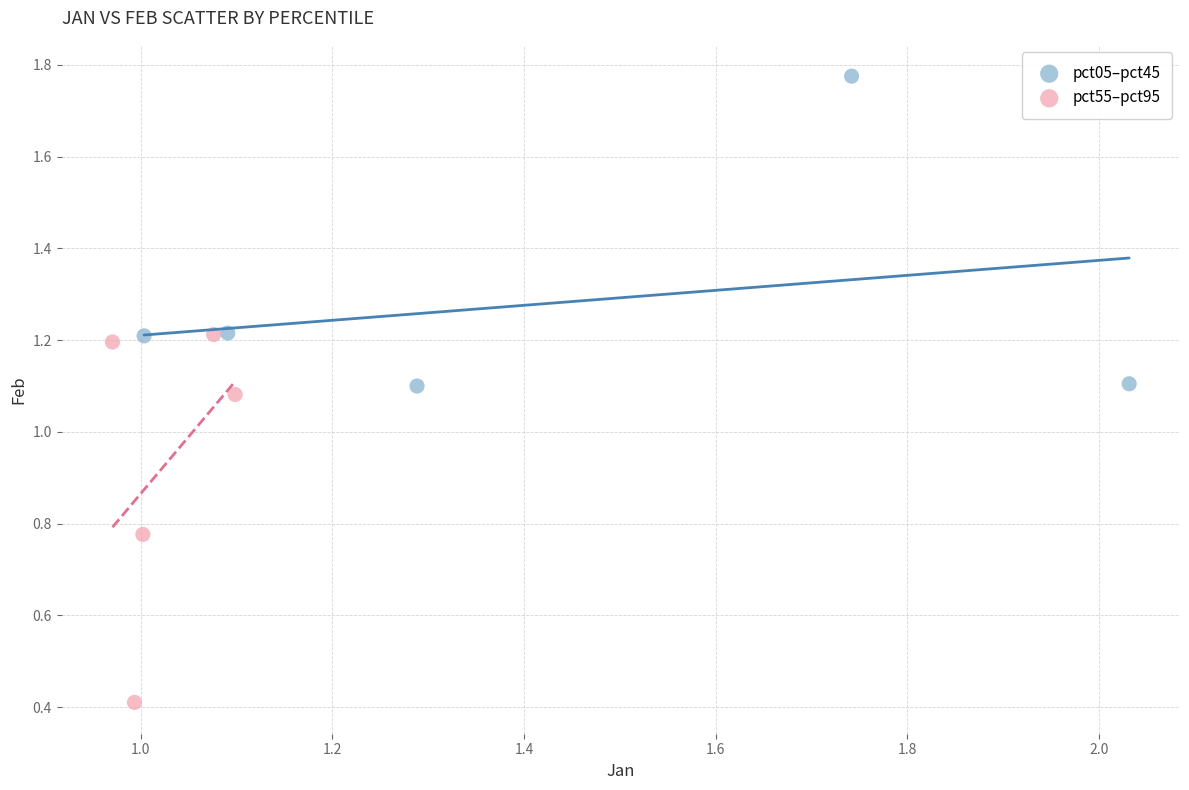

Which series has the widest spread of Y values?

pct55–pct95